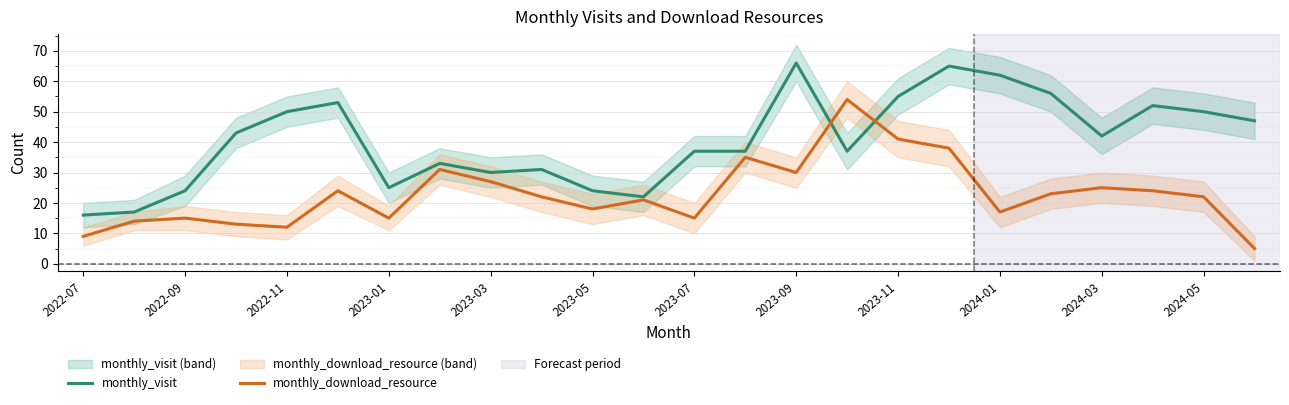

How many categories are shown in the chart?

24